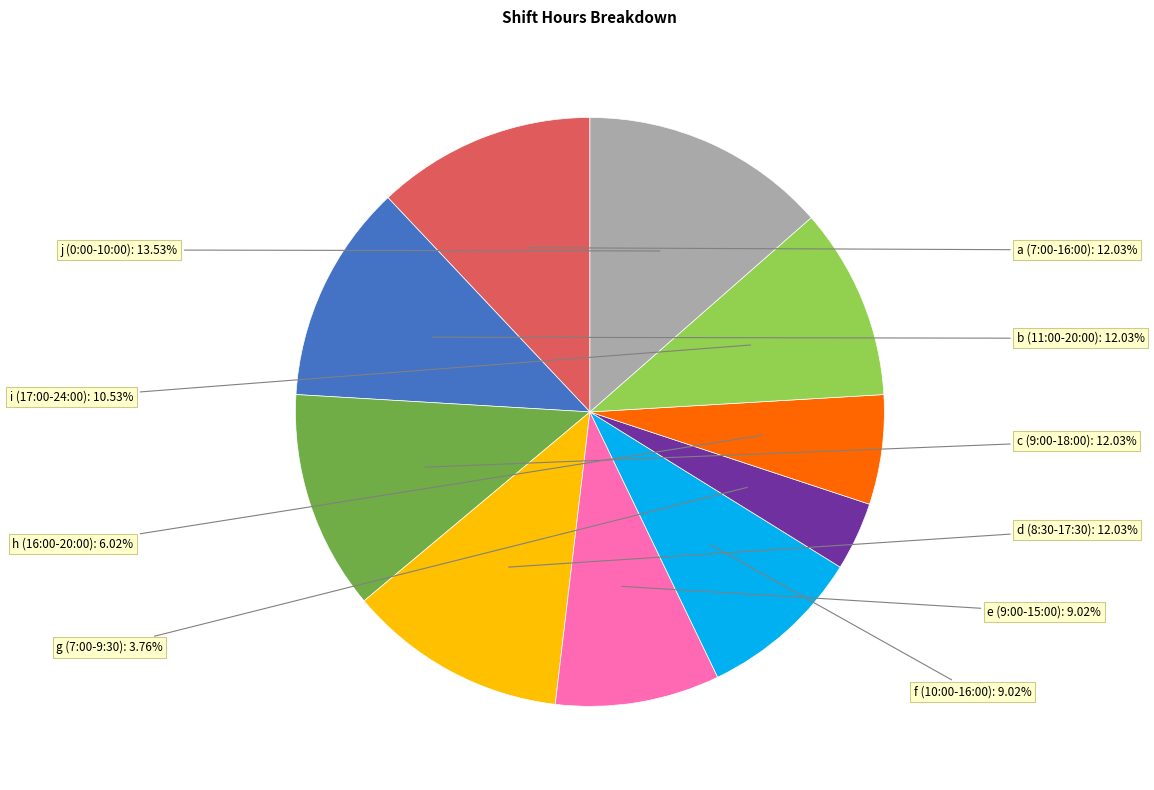

Is there any slice that represents more than half of the pie?

No